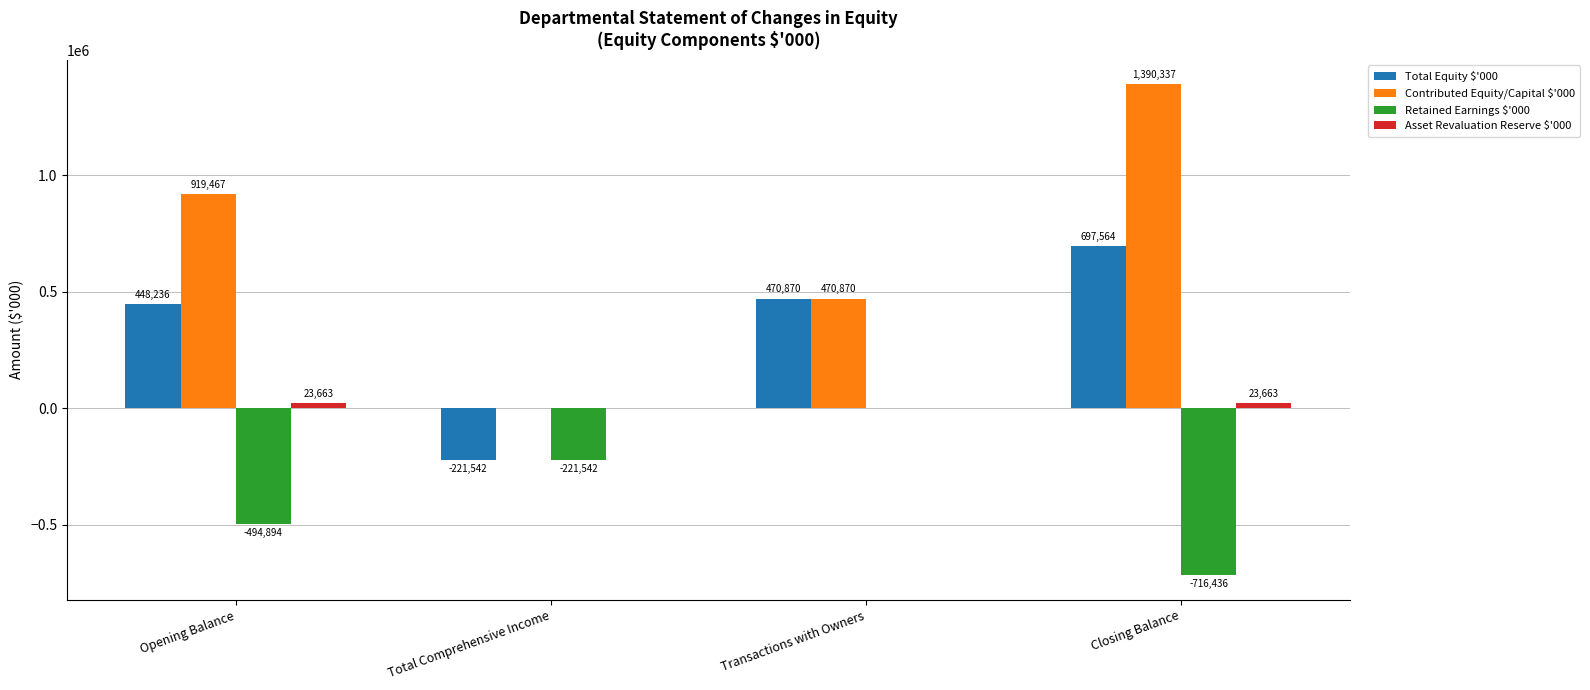

Reading left to right, extract all data points from this chart.

Total Equity $'000: Opening Balance=448236	Total Comprehensive Income=-221542	Transactions with Owners=470870	Closing Balance=697564
Contributed Equity/Capital $'000: Opening Balance=919467	Total Comprehensive Income=0	Transactions with Owners=470870	Closing Balance=1390337
Retained Earnings $'000: Opening Balance=-494894	Total Comprehensive Income=-221542	Transactions with Owners=0	Closing Balance=-716436
Asset Revaluation Reserve $'000: Opening Balance=23663	Total Comprehensive Income=0	Transactions with Owners=0	Closing Balance=23663